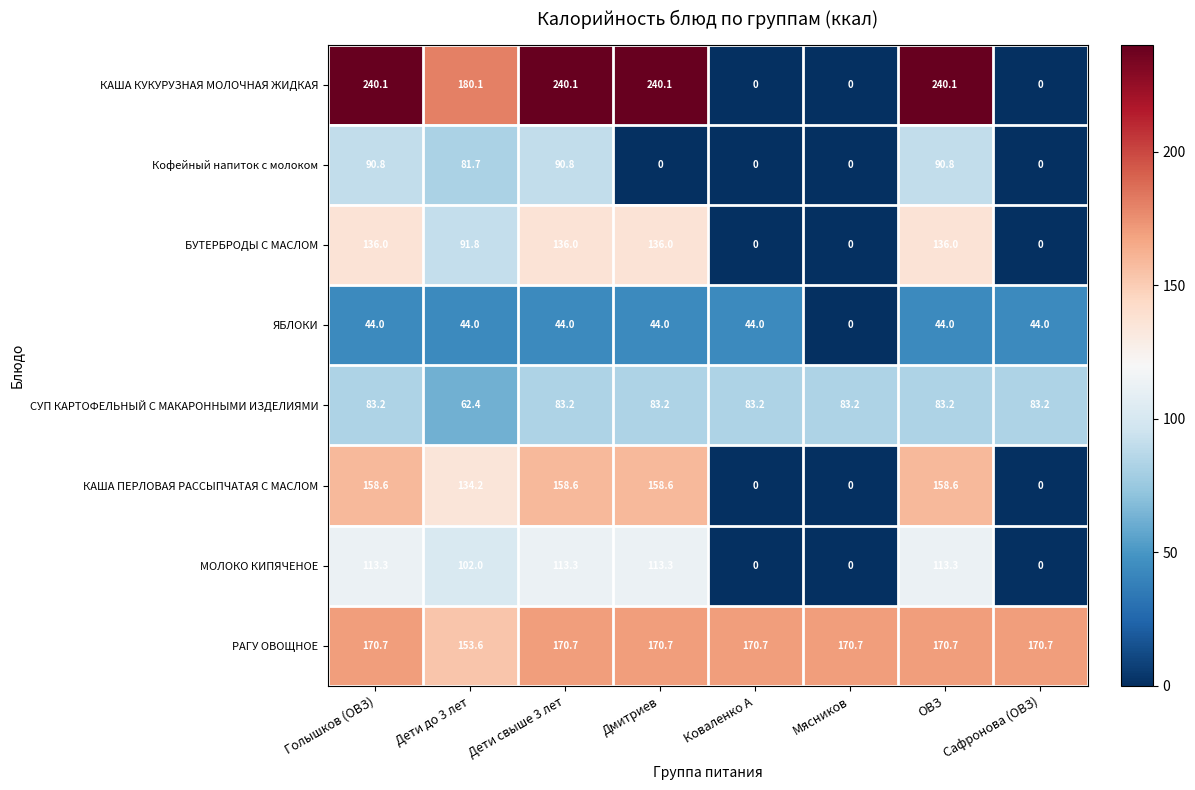

Between Дети свыше 3 лет and Коваленко А, which series saw the biggest shift?

КАША КУКУРУЗНАЯ МОЛОЧНАЯ ЖИДКАЯ